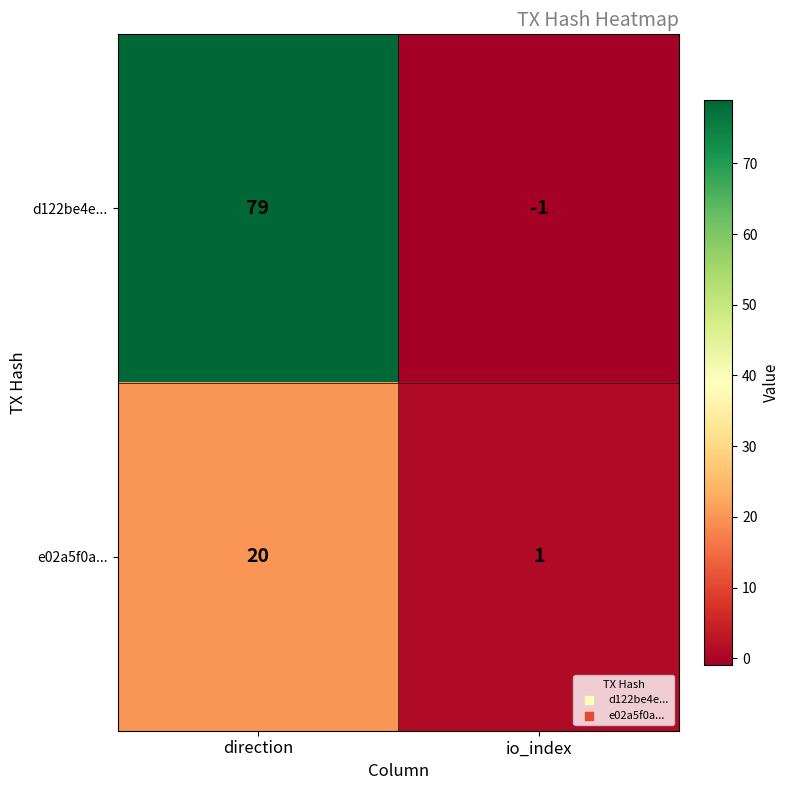

What is the sum of the e02a5f0a... values at direction and io_index?

21